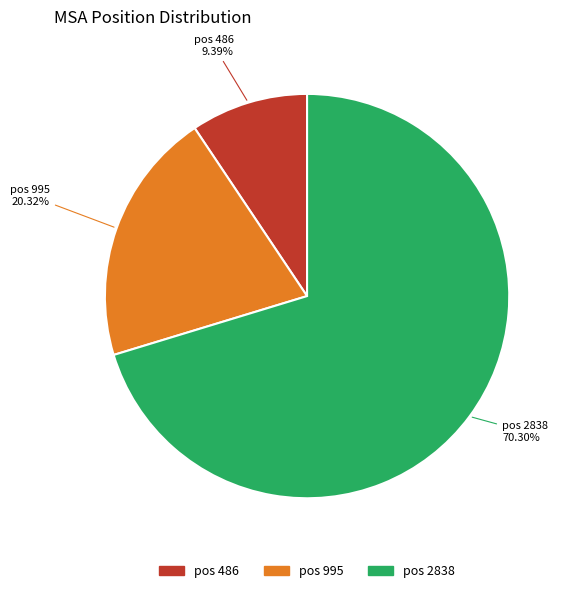

Is there a majority slice in this chart?

Yes